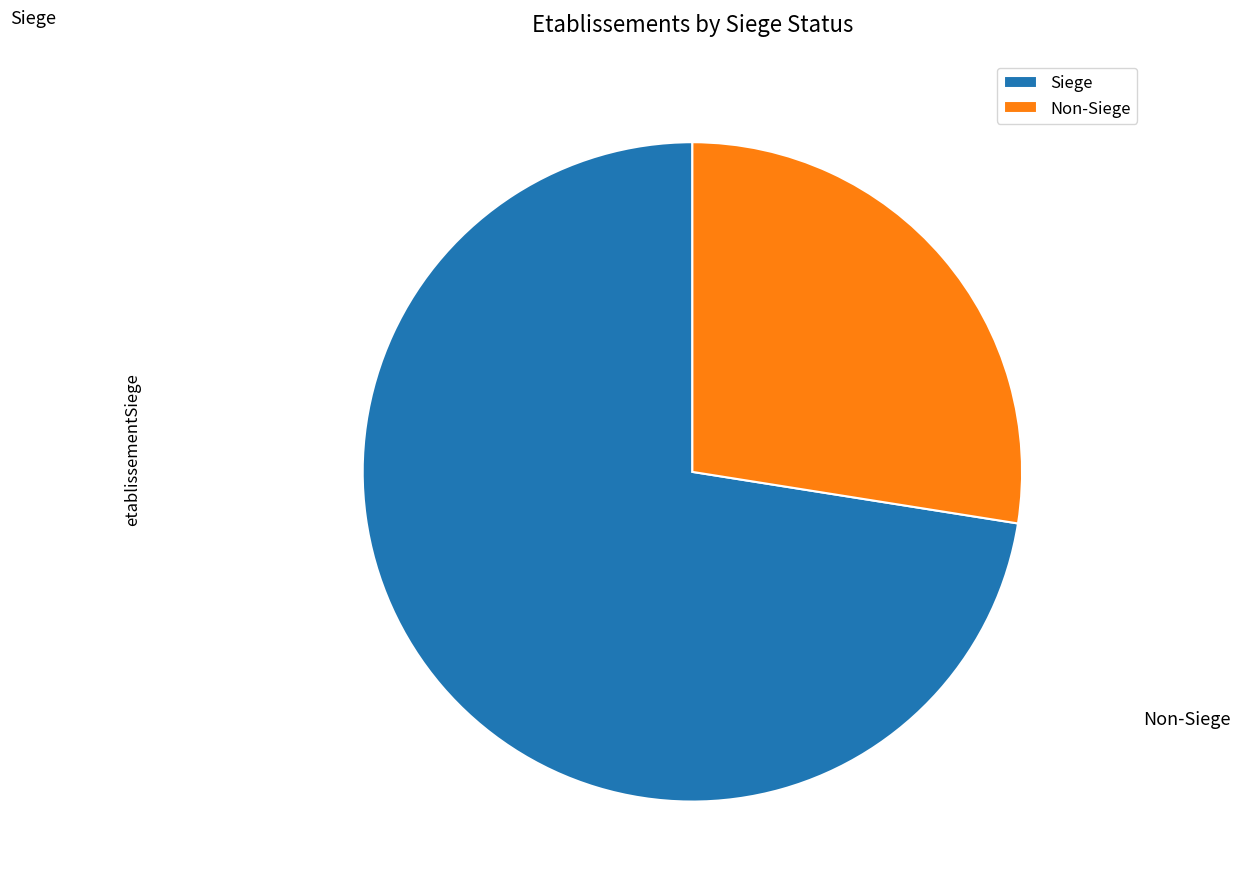

The Non-Siege slice represents 28% of the pie. True or false?

True